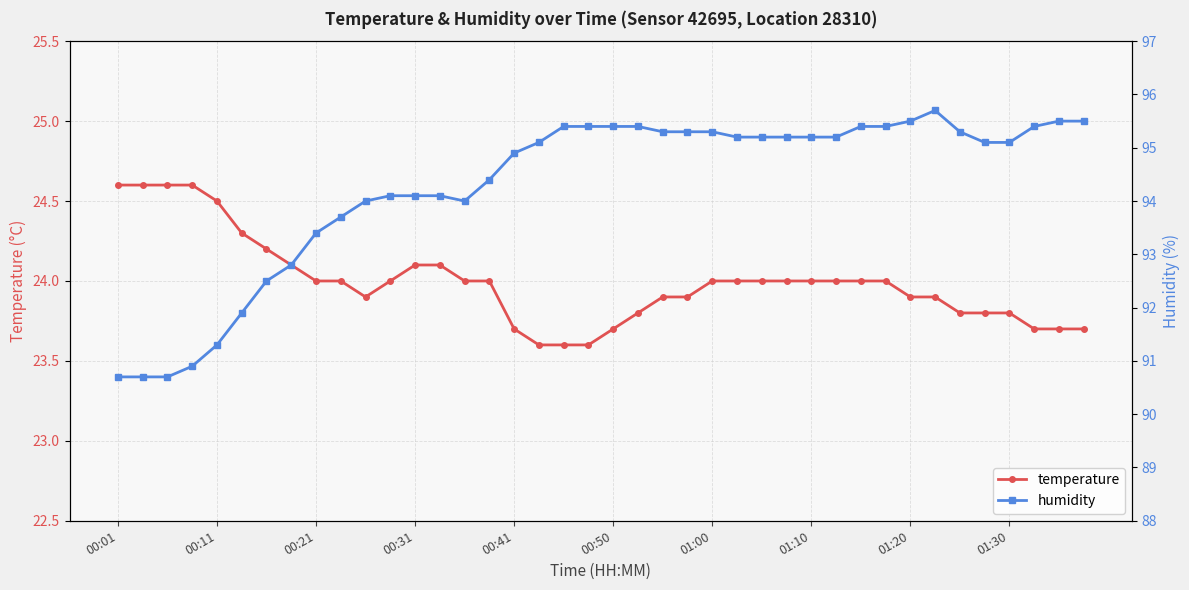

How many distinct data groups are displayed?

2